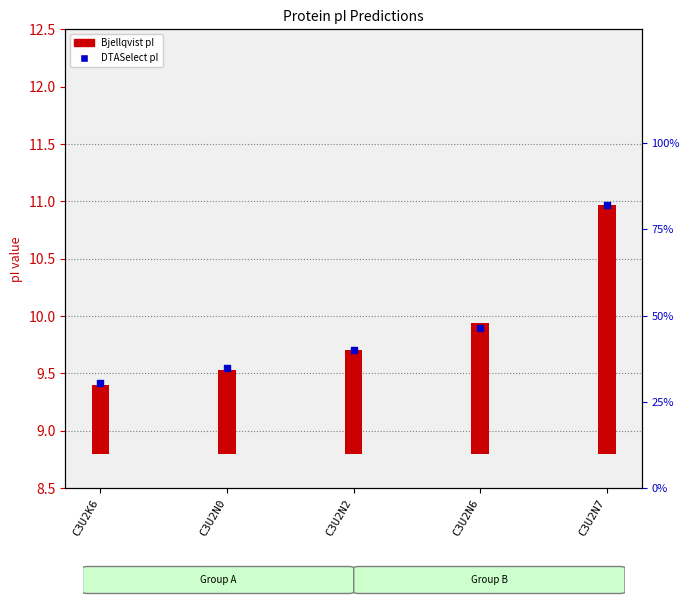

Between C3U2N6 and C3U2N2, which is larger?

C3U2N6